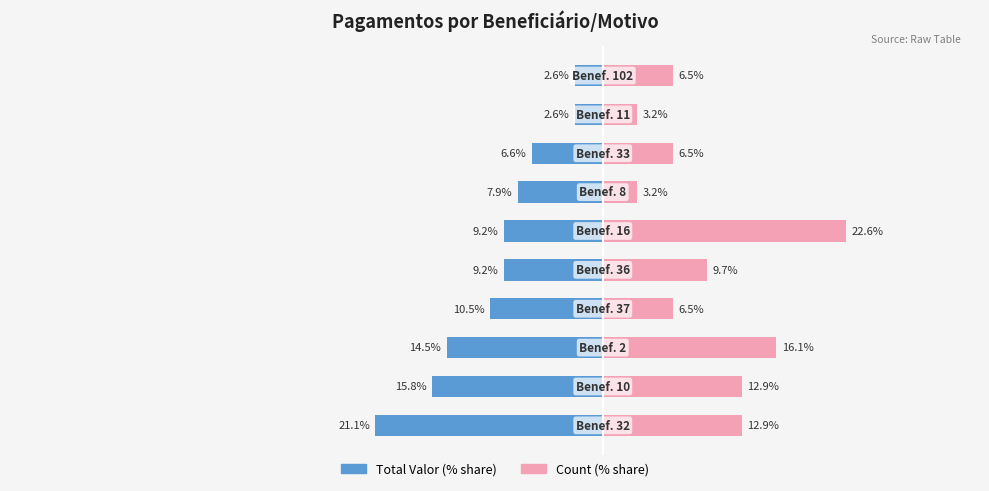

List the labels in order of Count (% share) value, largest first.

5, 2, 0, 1, 4, 3, 7, 9, 6, 8